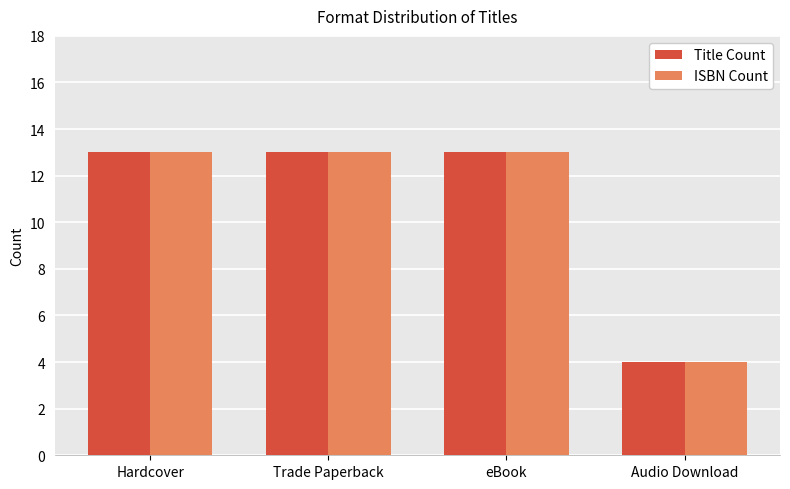

How many data points does each series have?

4